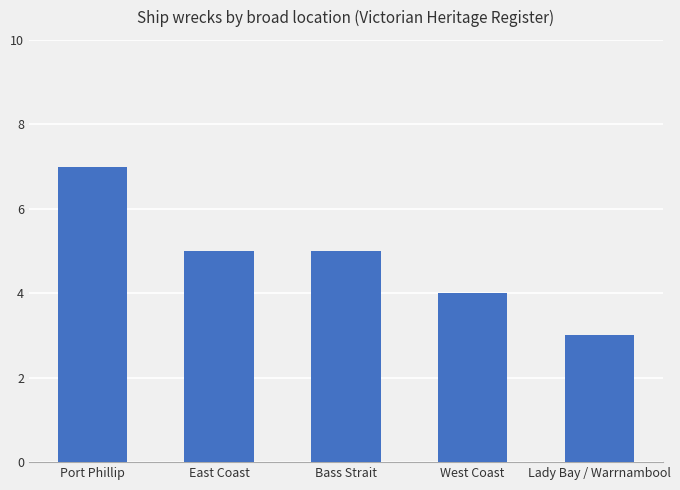

Are the bars horizontal?

No